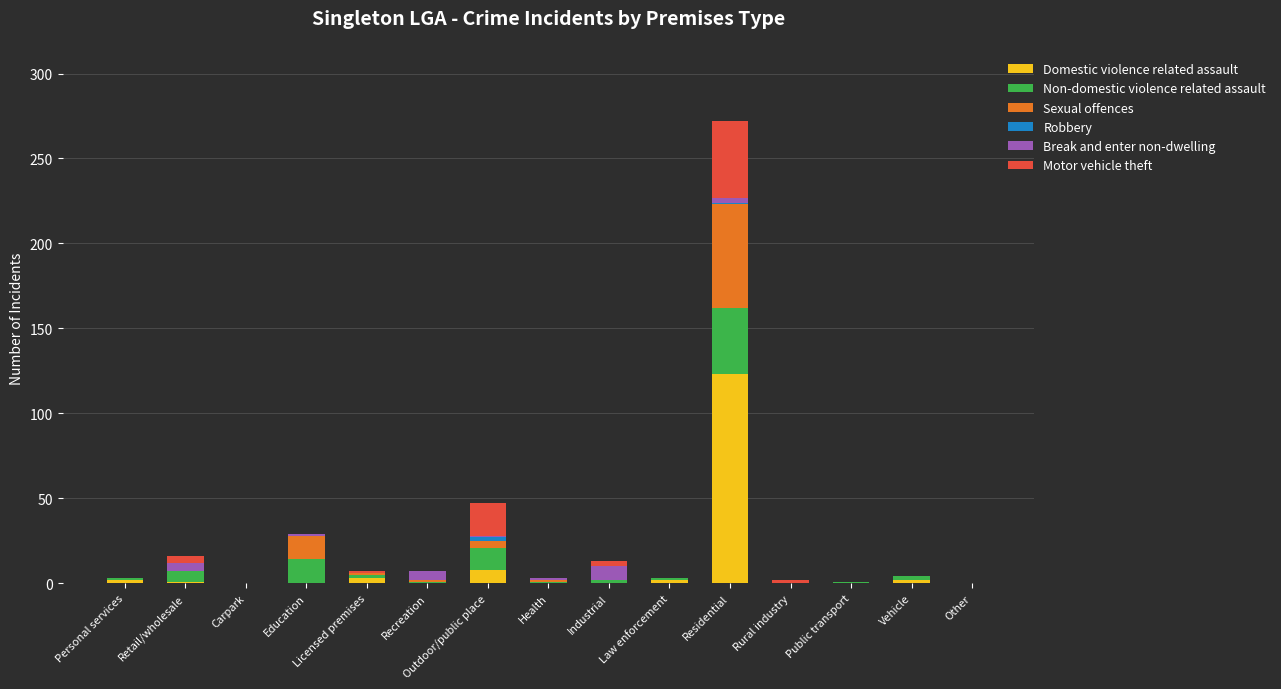

Is it true that Domestic violence related assault equals 0 at Public transport?

True